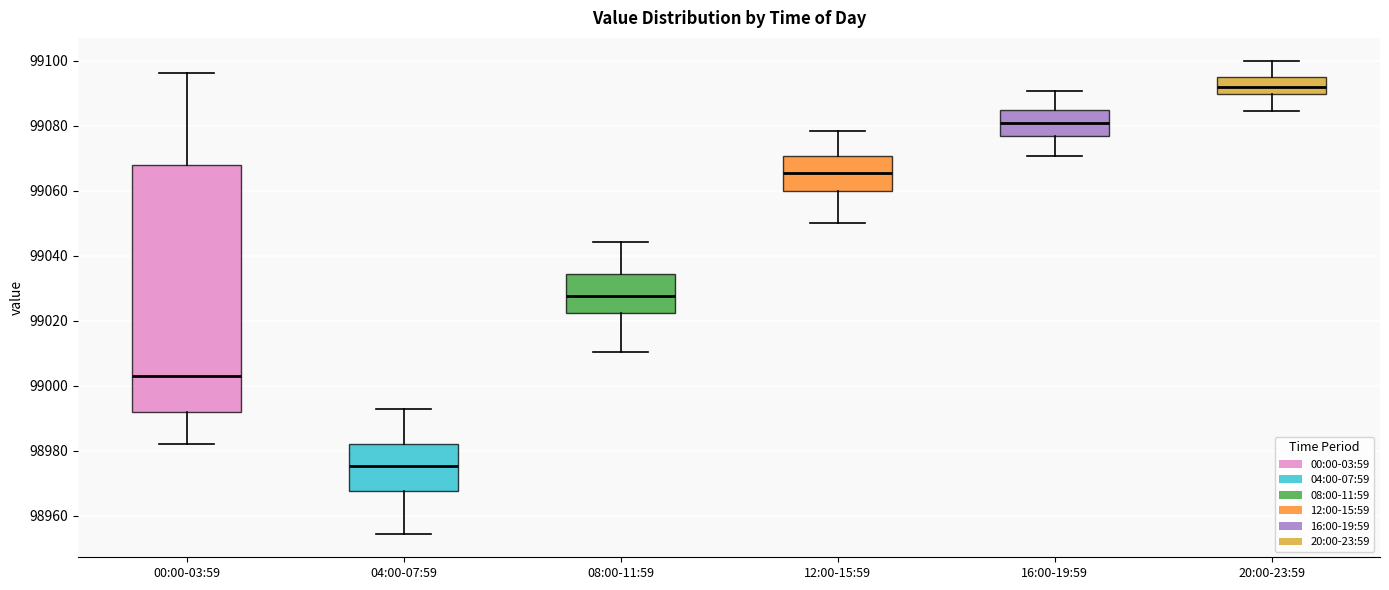

Which box's median line is the highest?

20:00-23:59